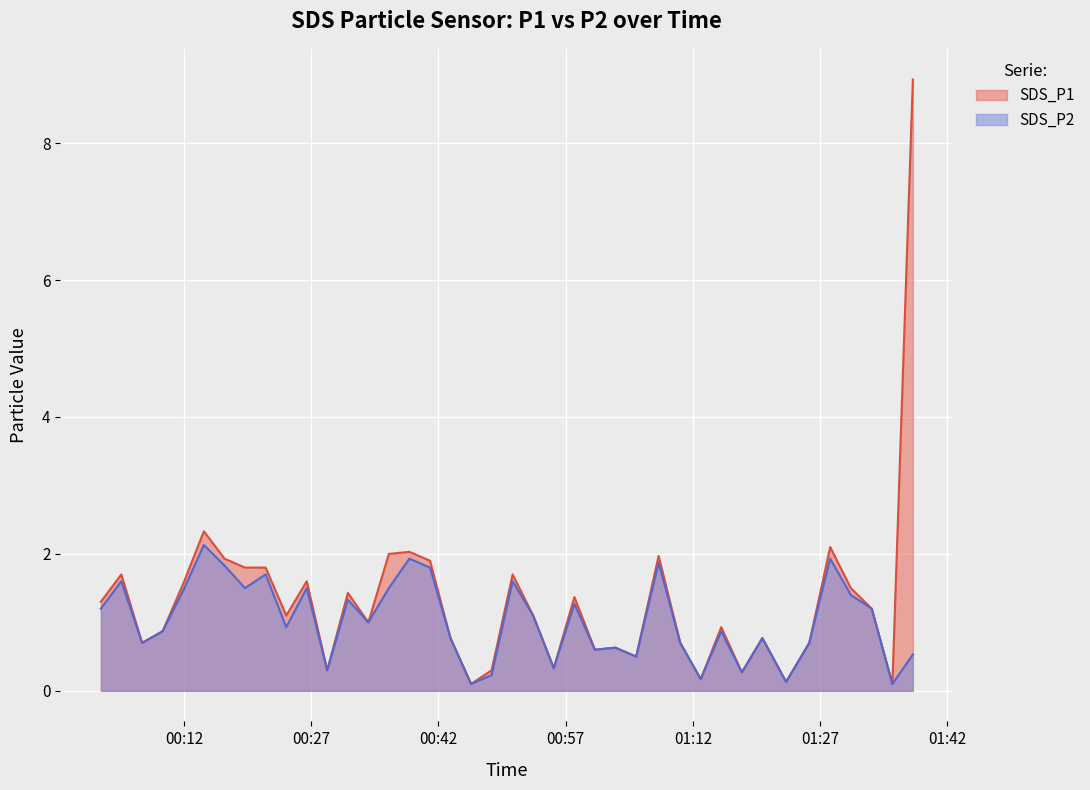

How many lines are shown in the chart?

2